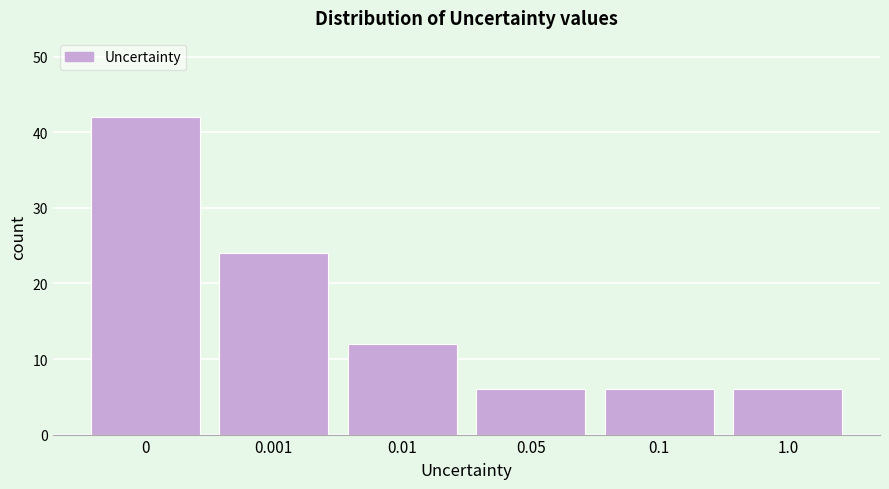

Reading left to right, extract all data points from this chart.

42	24	12	6	6	6